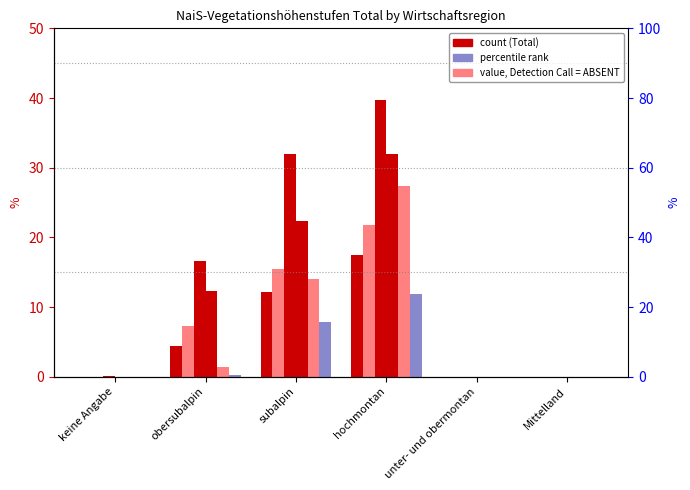

Does the chart contain stacked bars?

No